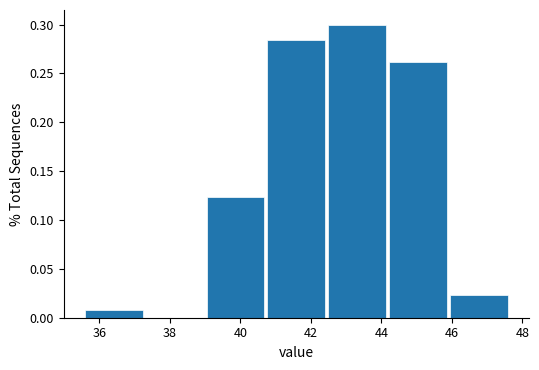

Reading left to right, transcribe this chart: for each bar, give the range it covers on the x-axis and its height. Neither the bar edges nor the heights are printed on the chart, so give them approximately, as read against the axes.

35.6 to 37.2: 0.010
37.2 to 39.0: 0
39.0 to 40.8: 0.125
40.8 to 42.4: 0.285
42.4 to 44.2: 0.300
44.2 to 46.0: 0.260
46.0 to 47.6: 0.025